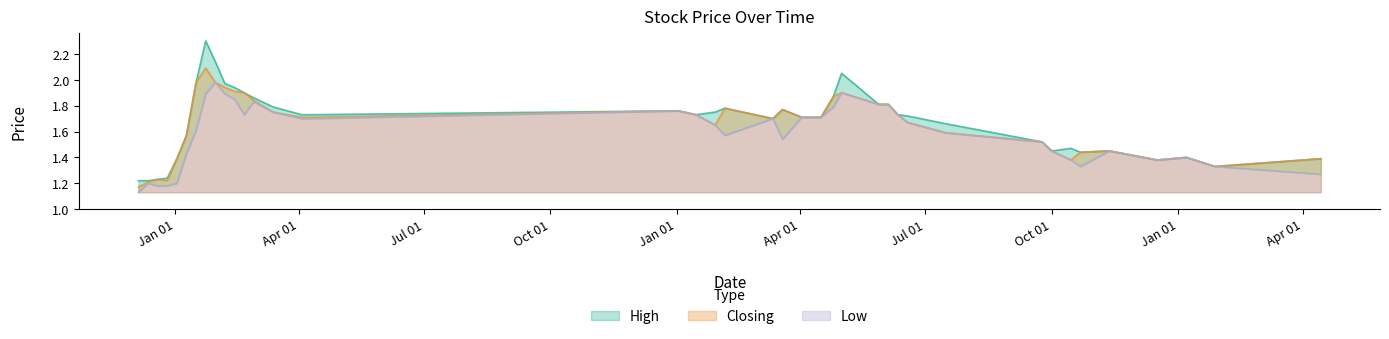

Is it true that High equals 1.3 at 31?

False